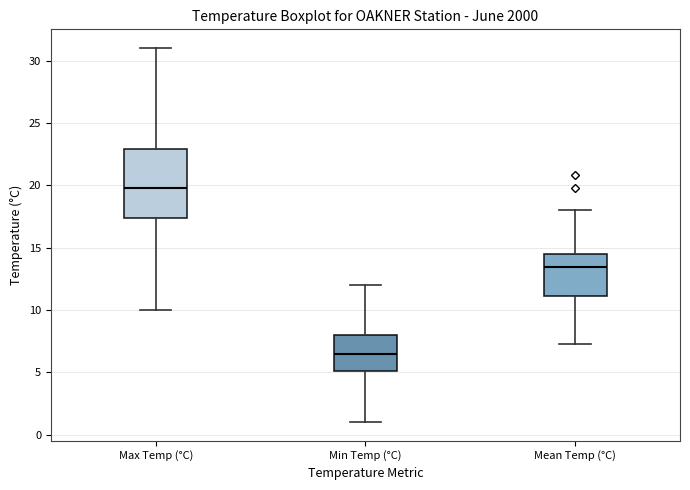

Which box has the highest median line?

Max Temp (°C)